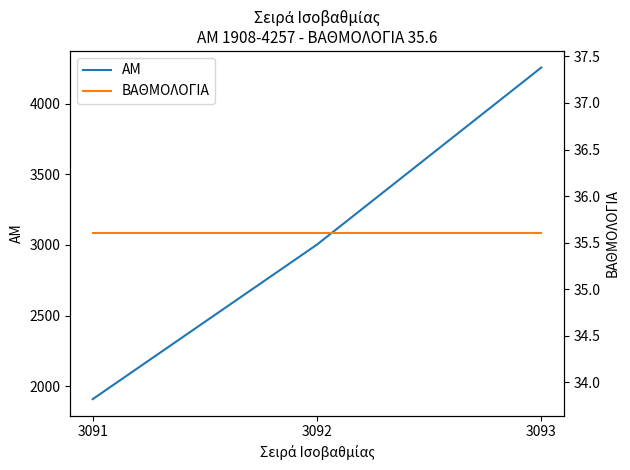

Is the value of ΒΑΘΜΟΛΟΓΙΑ at 3091 greater than the value of ΑΜ at 3091?

No